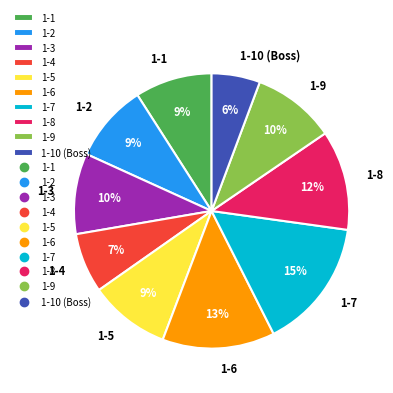

Combined, do 1-6 and 1-10 (Boss) account for over 50%?

No